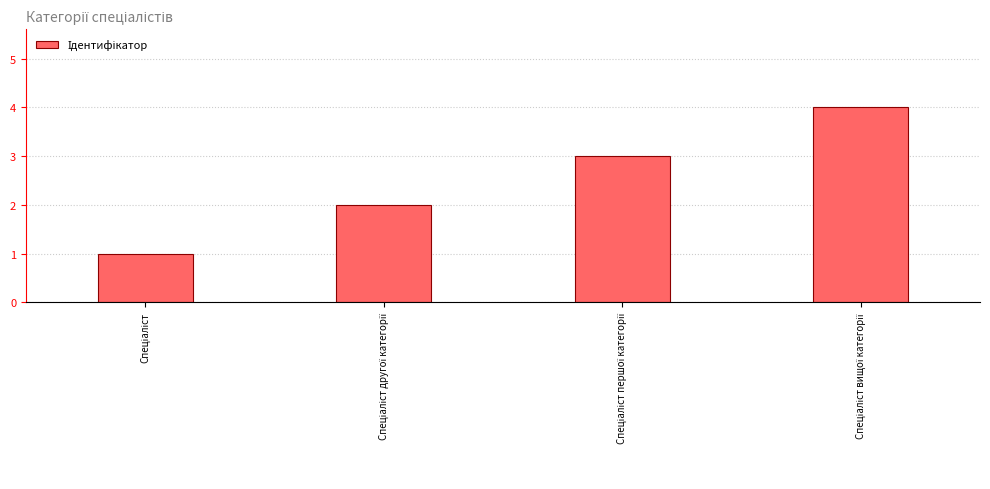

Reading left to right, extract all data points from this chart.

1	2	3	4